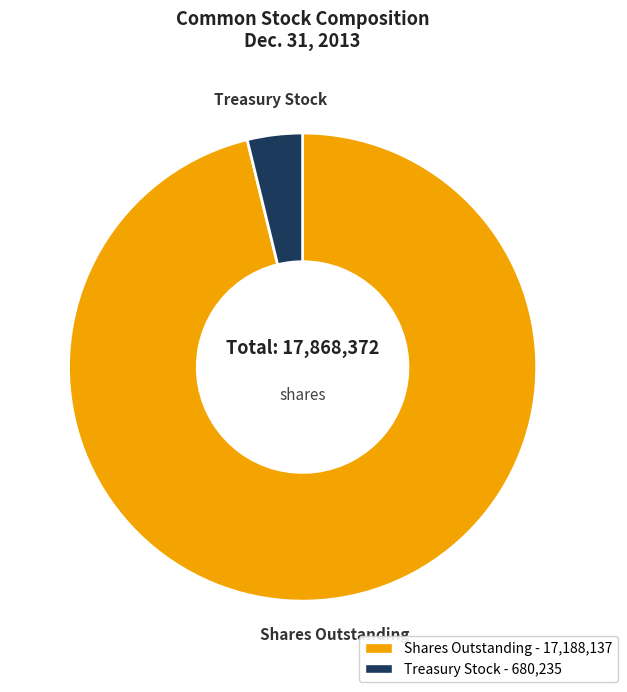

Does any single category account for the majority?

Yes